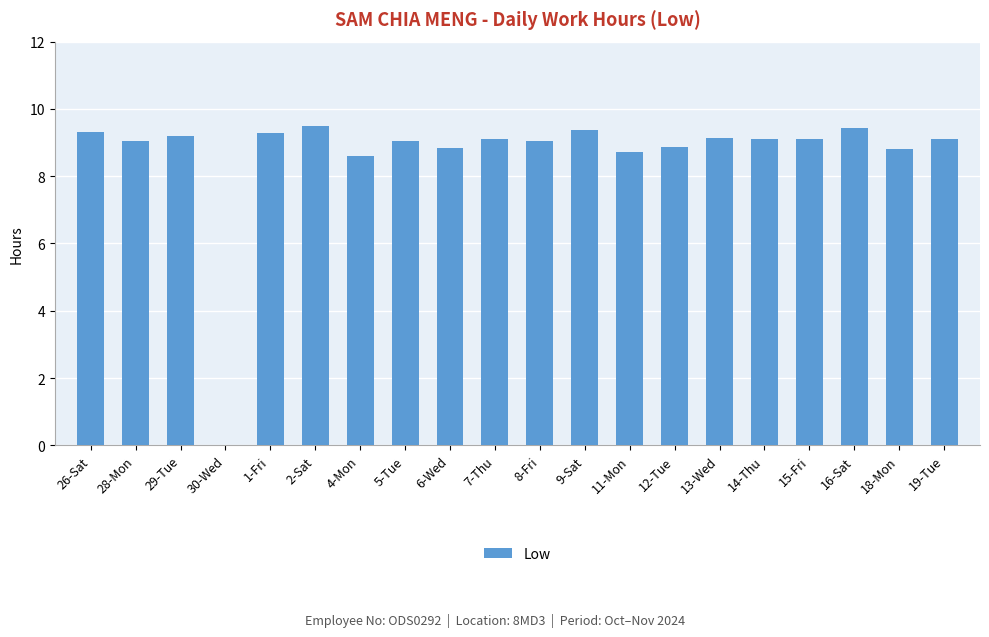

Where is the data nearest to the value 4?

30-Wed